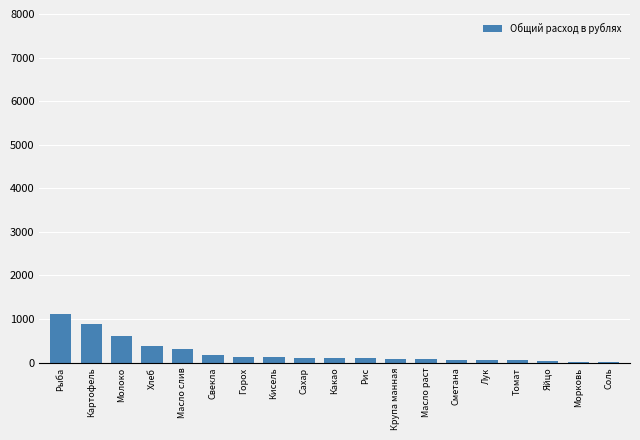

Approximately how many times larger is the value at Масло слив compared to Сахар?

2.7